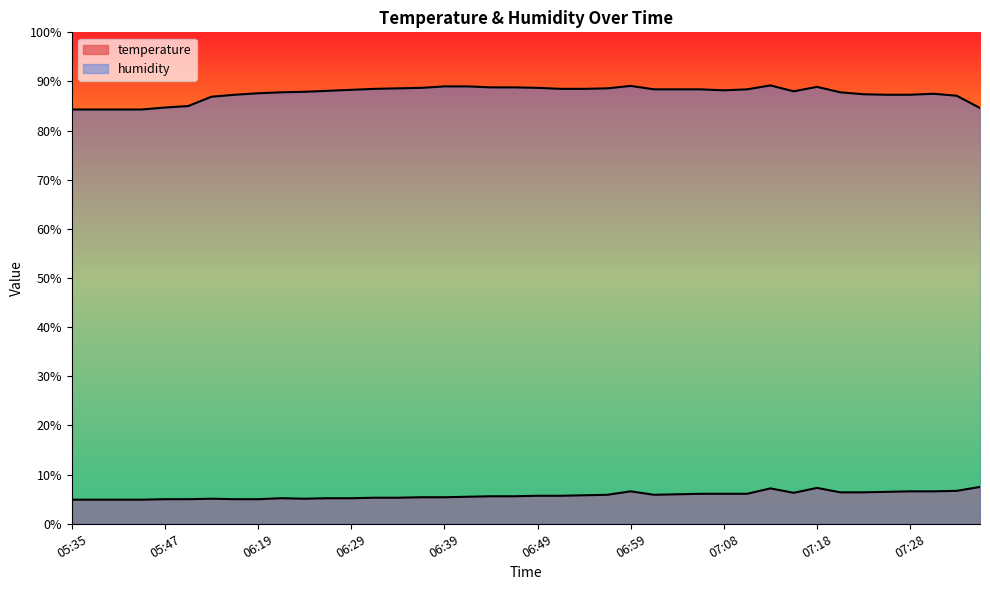

What is the minimum value shown in the chart?

4.9